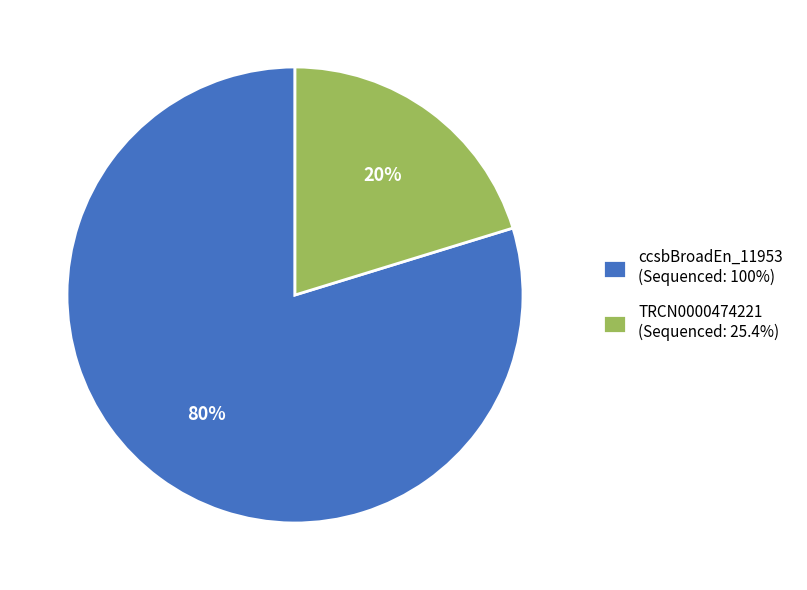

To the nearest percent, what is the average slice percentage?

50%